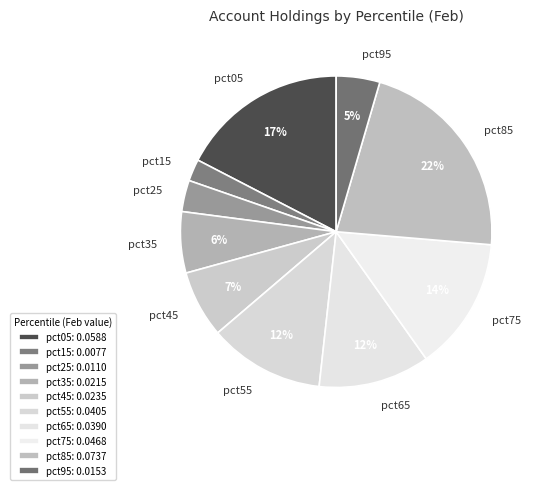

Count the number of slices in the pie.

10